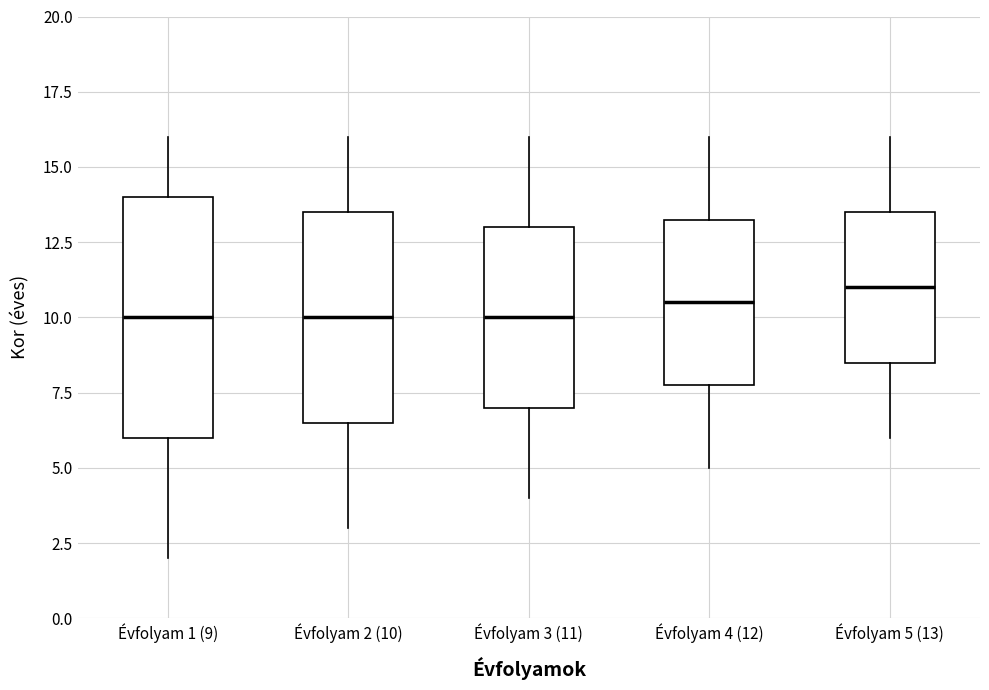

Comparing the boxes themselves (not the whiskers), which one is the tallest?

Évfolyam 1 (9)